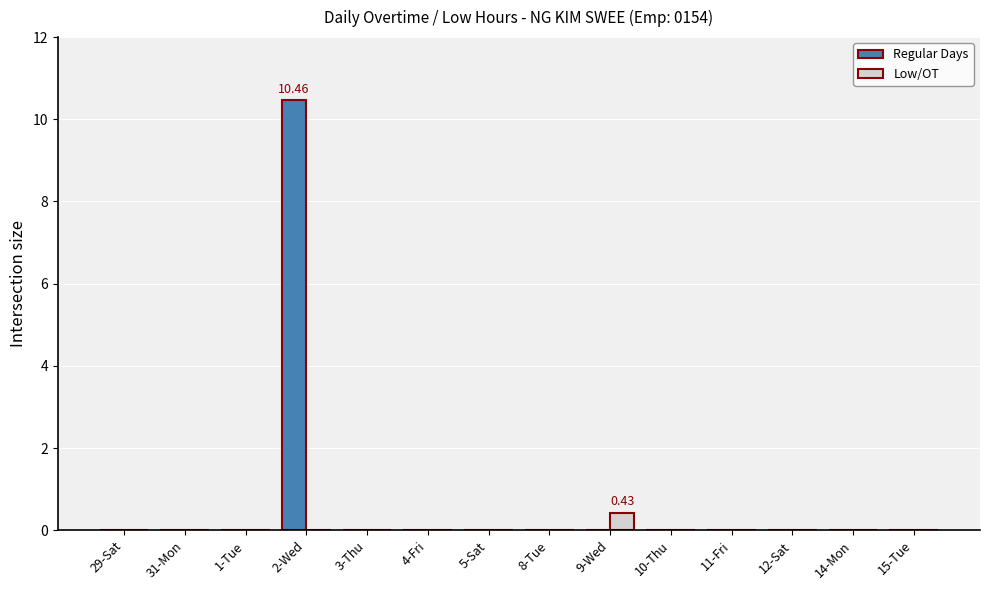

What is the maximum value for Low/OT?

0.4